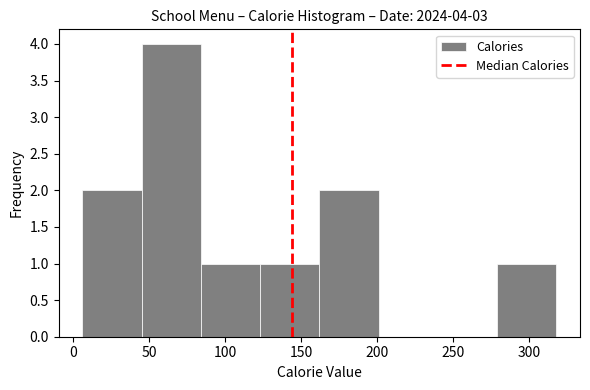

Over which range of the x-axis is the bar tallest?

45 to 84